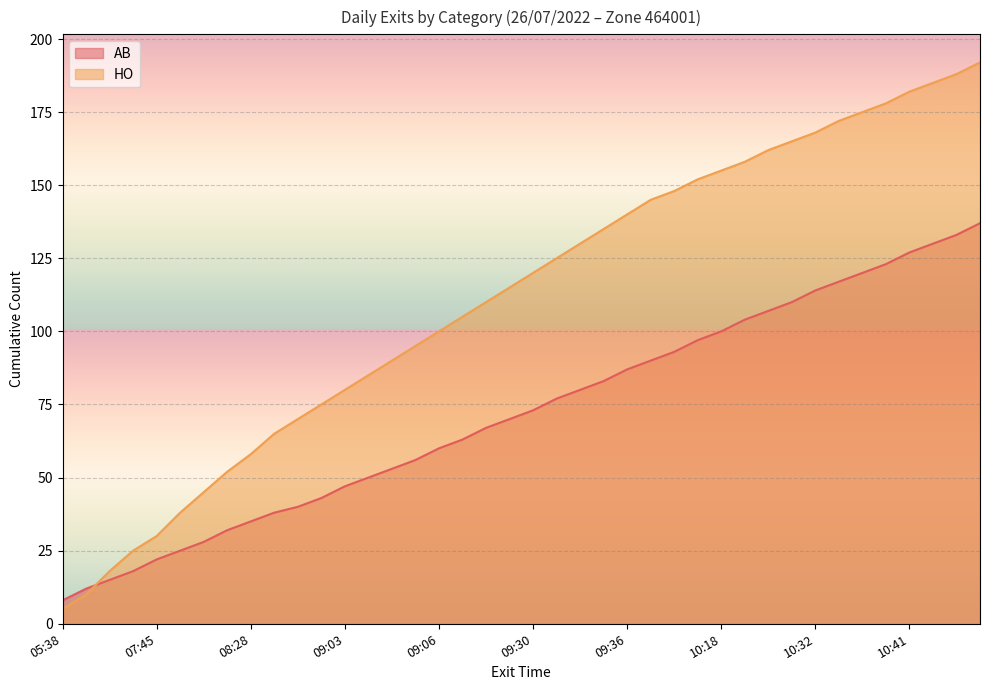

Which label corresponds to the largest value in the chart?

11:00